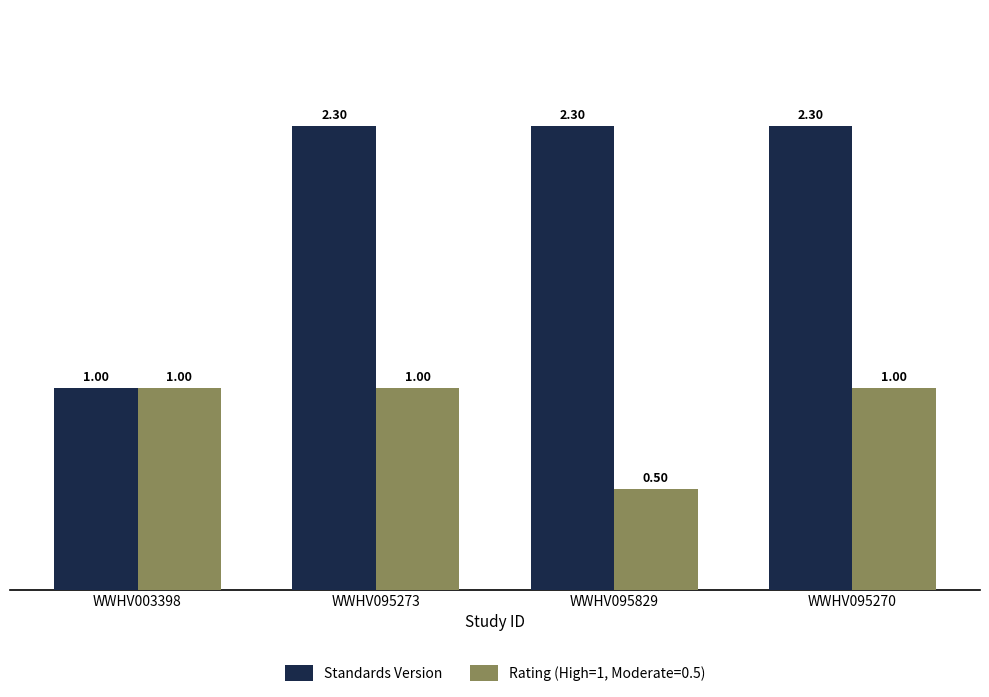

Rank the series by their average value, from lowest to highest.

Rating (High=1, Moderate=0.5), Standards Version